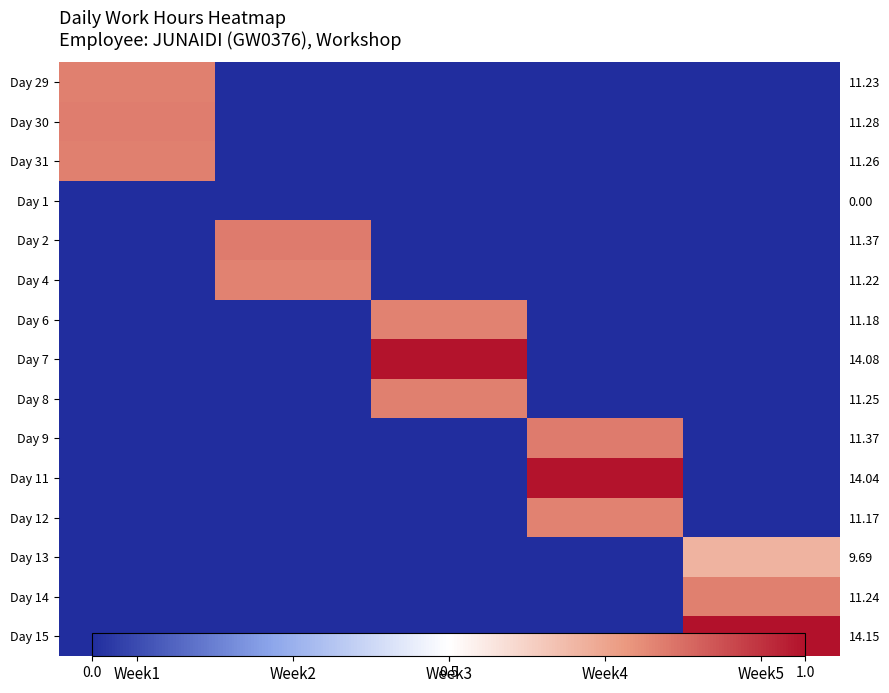

Between Week3 and Week5, which series saw the biggest shift?

Day 15